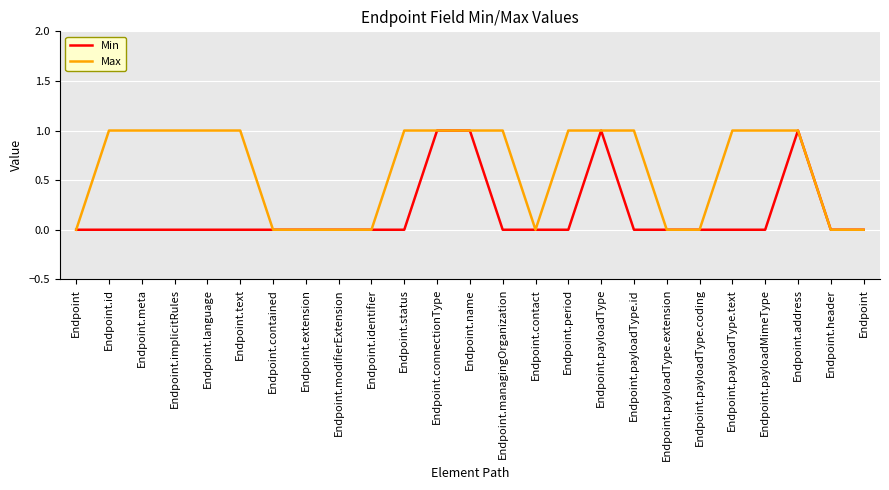

True or false: Max and Min intersect in this chart.

False